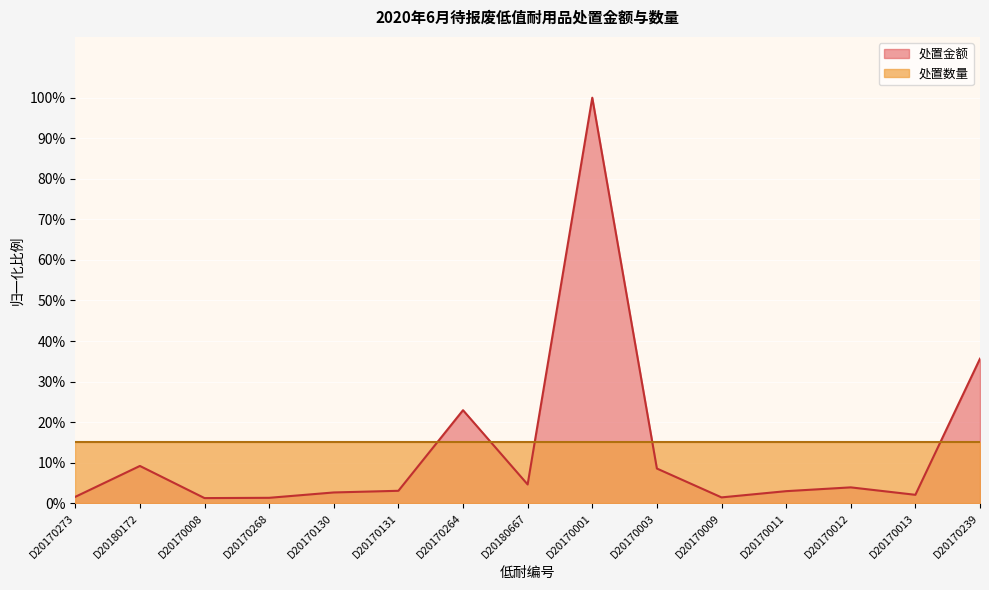

Does the chart display data point markers on the line(s)?

No